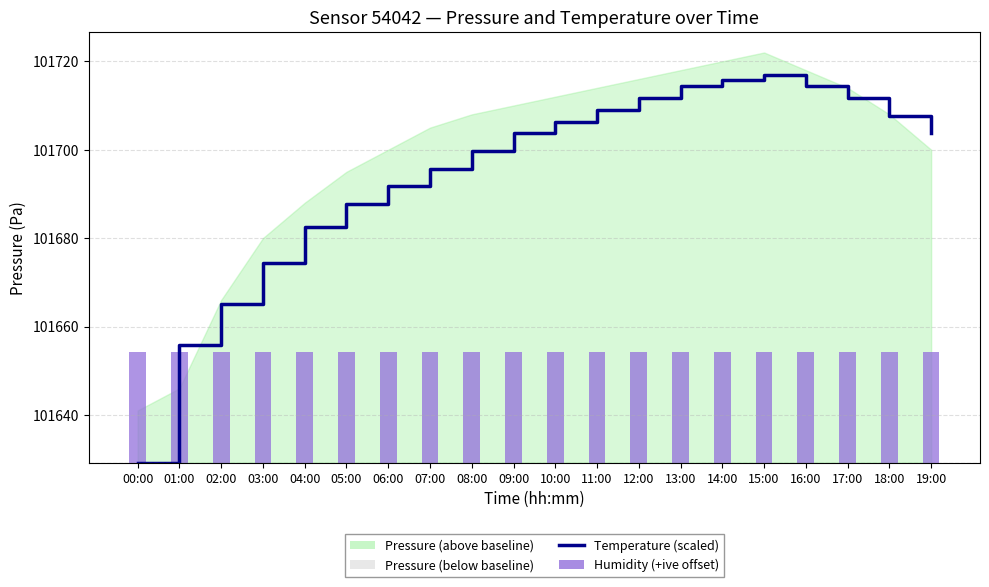

At how many categories does at least one series exceed 33849?

20